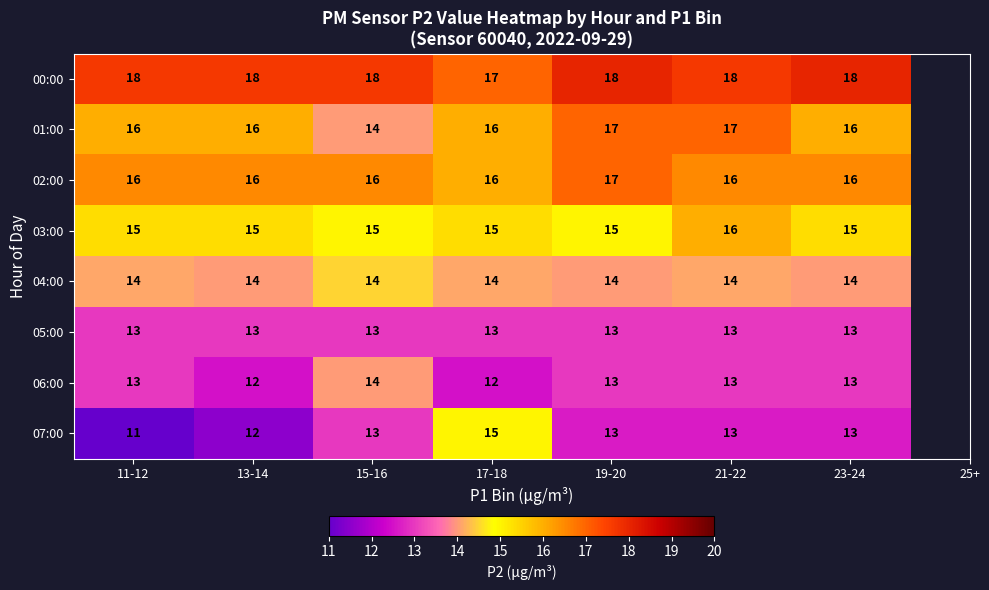

Is the value of 02:00 at 19-20 greater than the value of 06:00 at 21-22?

Yes